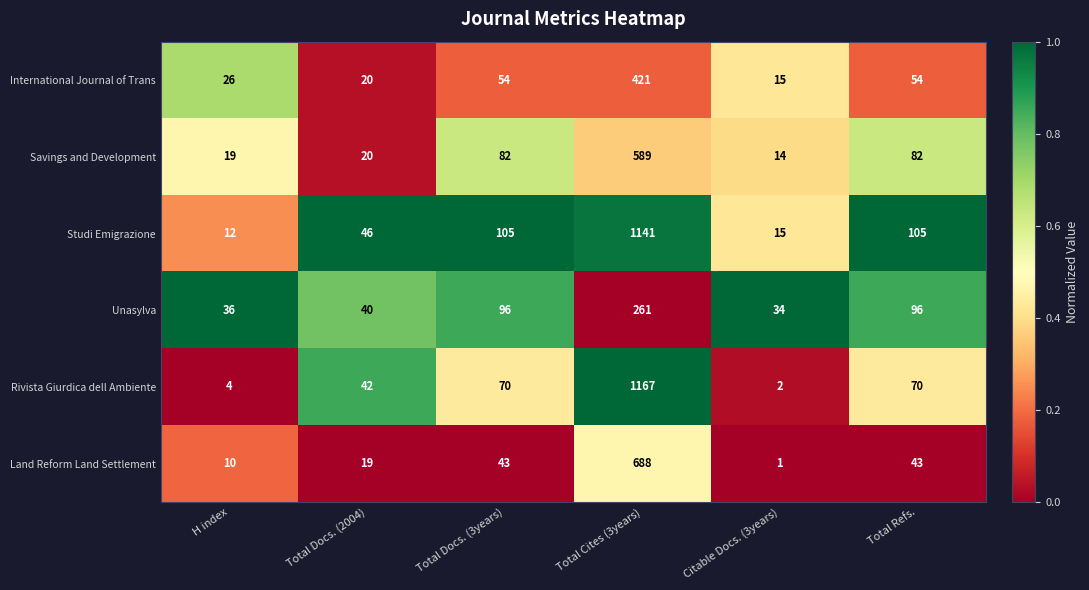

True or false: International Journal of Trans has a value of 16 at Total Refs..

False